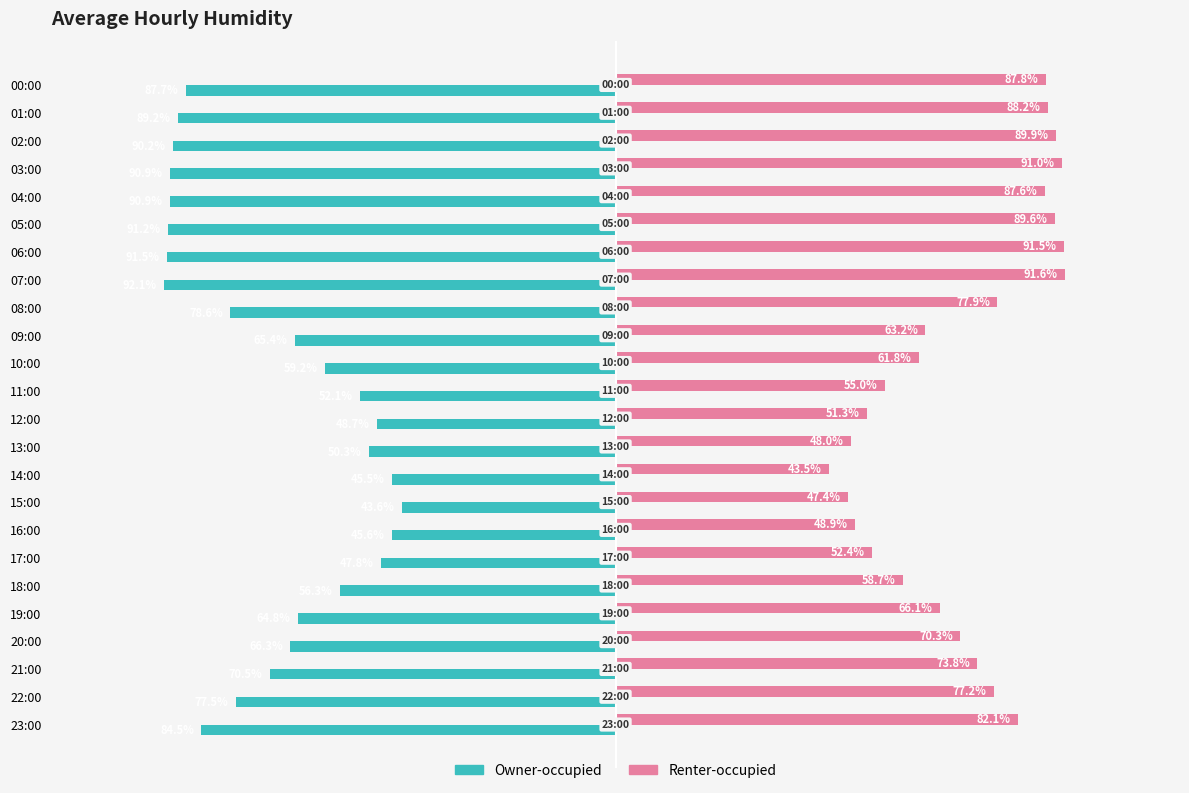

Which series has the largest range (max minus min)?

Owner-occupied